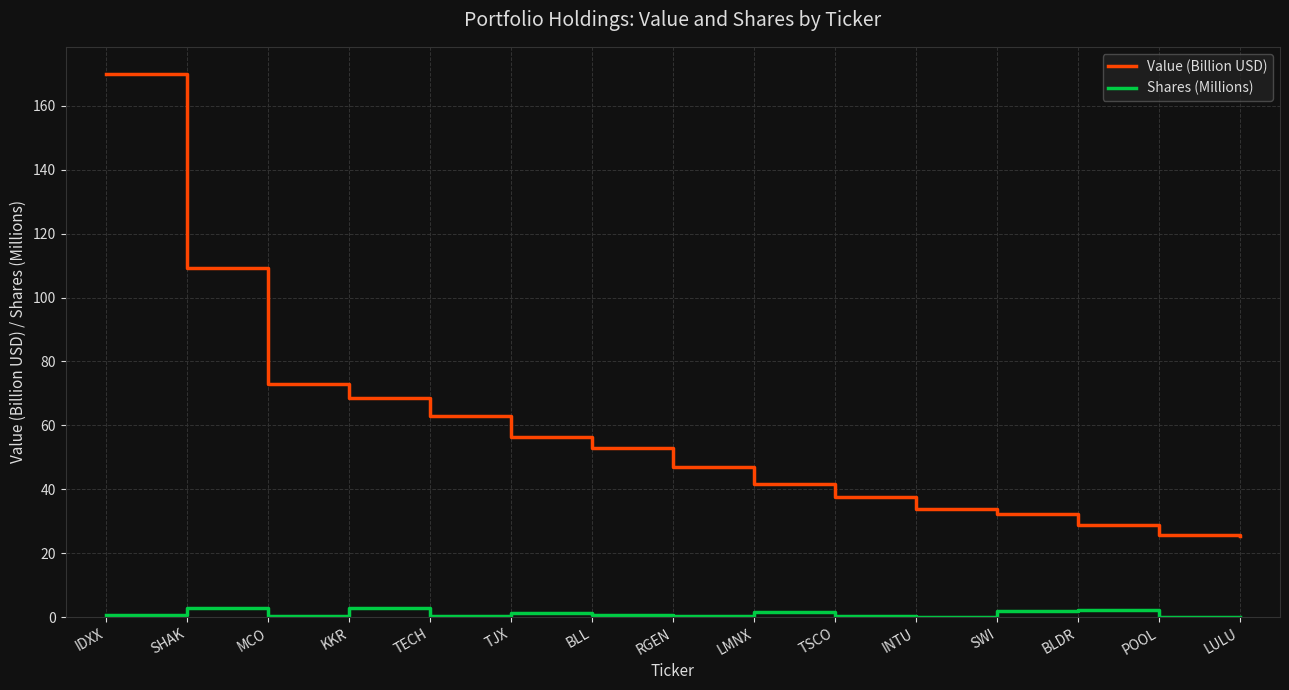

Which series has the largest range (max minus min)?

Value (Billion USD)